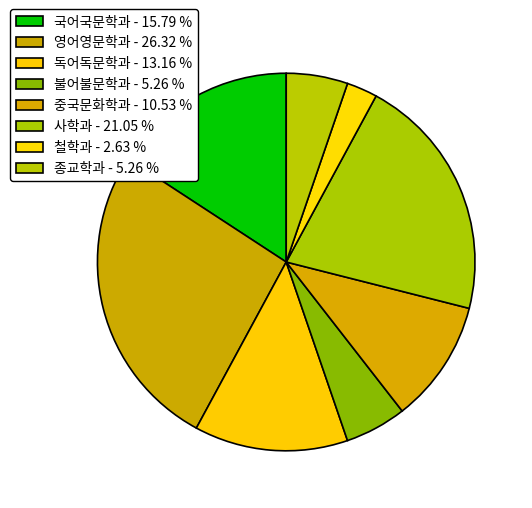

Which slice is the smallest?

철학과